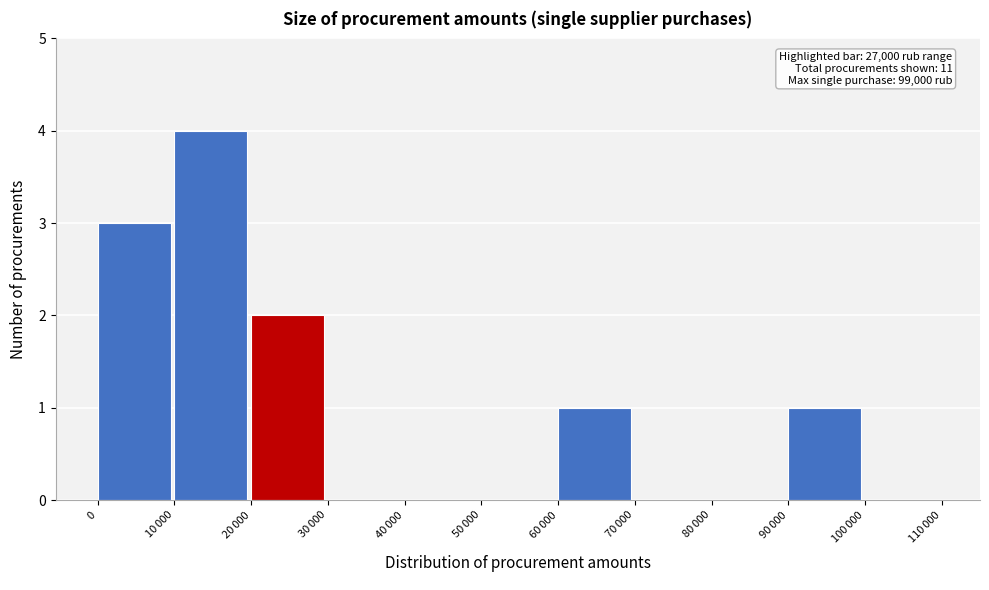

True or false: the data shows 2 at 0.

False